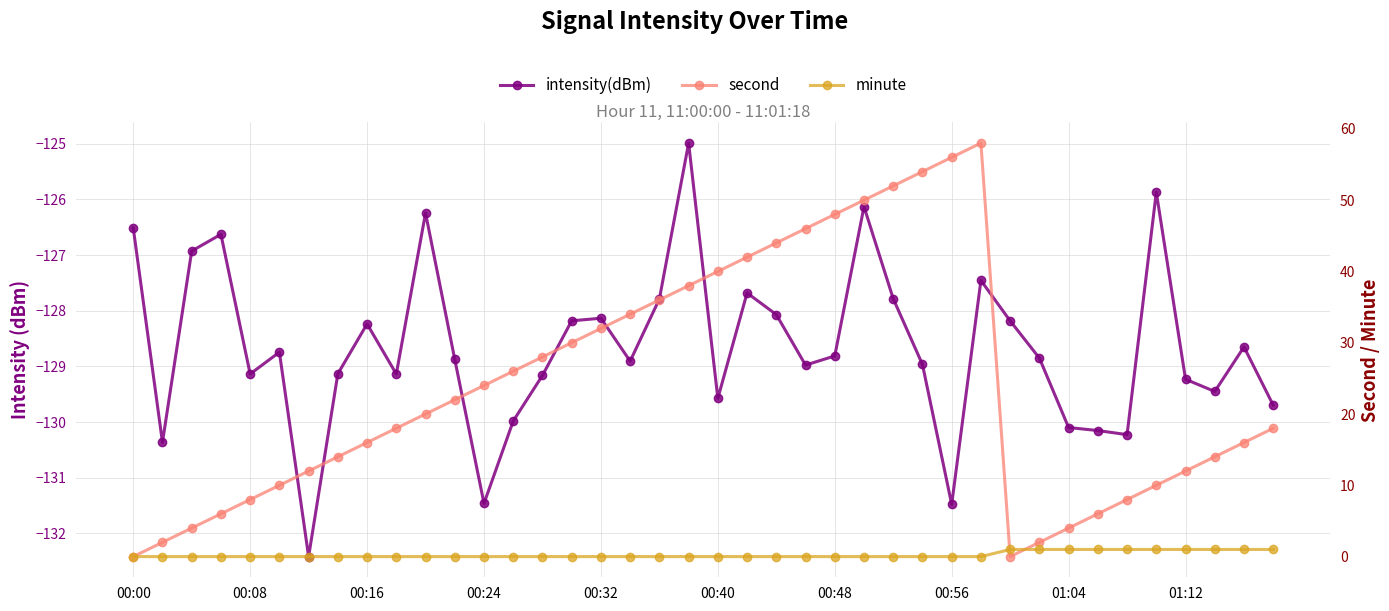

Reading left to right, extract all data points from this chart.

intensity(dBm): -126.5	-130.4	-126.9	-126.6	-129.1	-128.7	-132.4	-129.1	-128.2	-129.1	-126.2	-128.9	-131.5	-130.0	-129.2	-128.2	-128.1	-128.9	-127.8	-125.0	-129.6	-127.7	-128.1	-129.0	-128.8	-126.1	-127.8	-129.0	-131.5	-127.5	-128.2	-128.9	-130.1	-130.2	-130.2	-125.9	-129.2	-129.5	-128.7	-129.7
second: 0.0	2.0	4.0	6.0	8.0	10.0	12.0	14.0	16.0	18.0	20.0	22.0	24.0	26.0	28.0	30.0	32.0	34.0	36.0	38.0	40.0	42.0	44.0	46.0	48.0	50.0	52.0	54.0	56.0	58.0	0.0	2.0	4.0	6.0	8.0	10.0	12.0	14.0	16.0	18.0
minute: 0.0	0.0	0.0	0.0	0.0	0.0	0.0	0.0	0.0	0.0	0.0	0.0	0.0	0.0	0.0	0.0	0.0	0.0	0.0	0.0	0.0	0.0	0.0	0.0	0.0	0.0	0.0	0.0	0.0	0.0	1.0	1.0	1.0	1.0	1.0	1.0	1.0	1.0	1.0	1.0